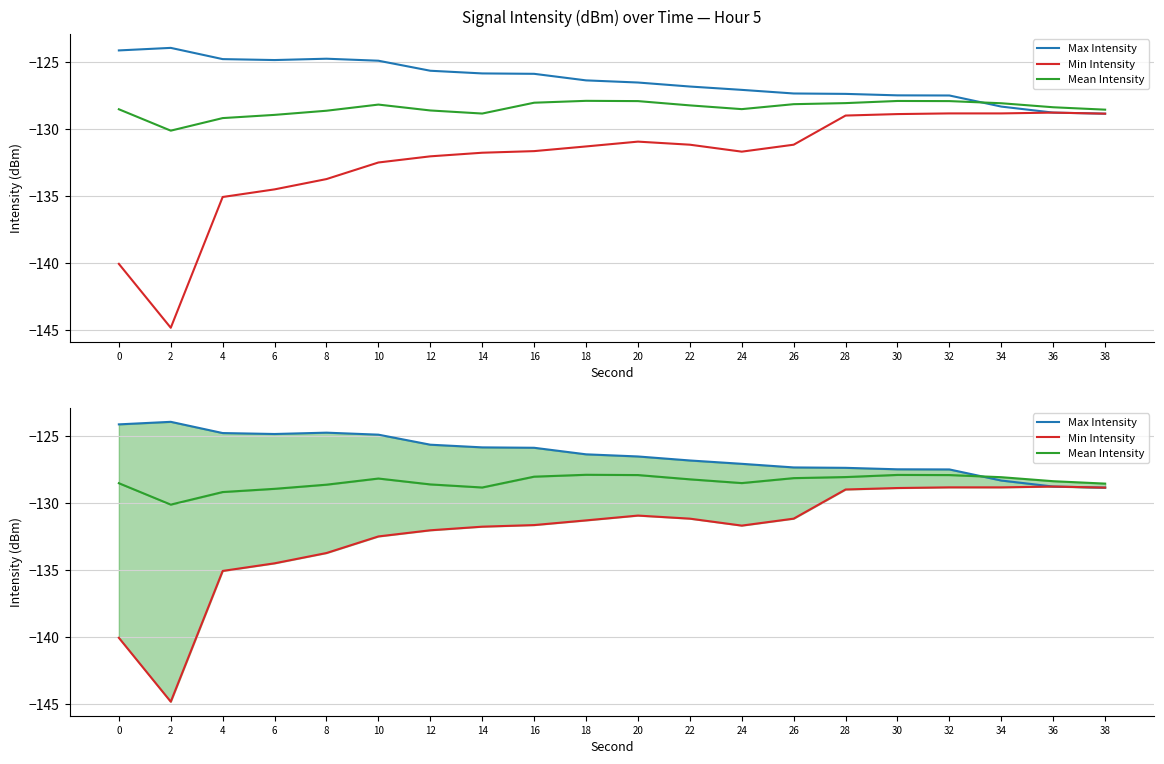

Which series changed the most between 18 and 26?

Max Intensity